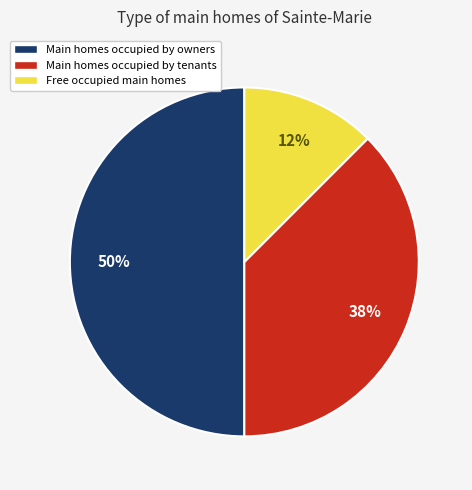

Which slice is the largest?

Main homes occupied by owners